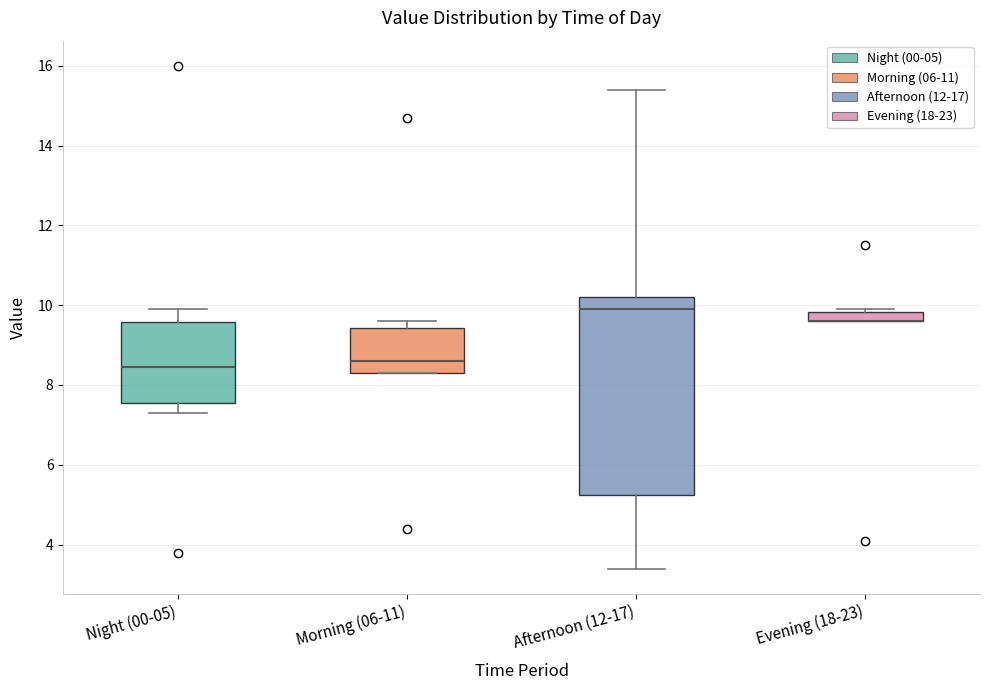

Where is the upper edge of the box for Morning (06-11) on the y-axis? The values are not printed on the chart, so give them approximately, as read against the axis.

9.4